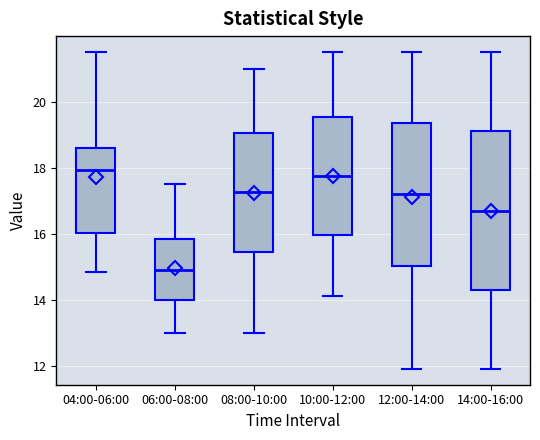

Where does the median line of the box for 08:00-10:00 sit on the y-axis? The values are not printed on the chart, so give them approximately, as read against the axis.

17.2